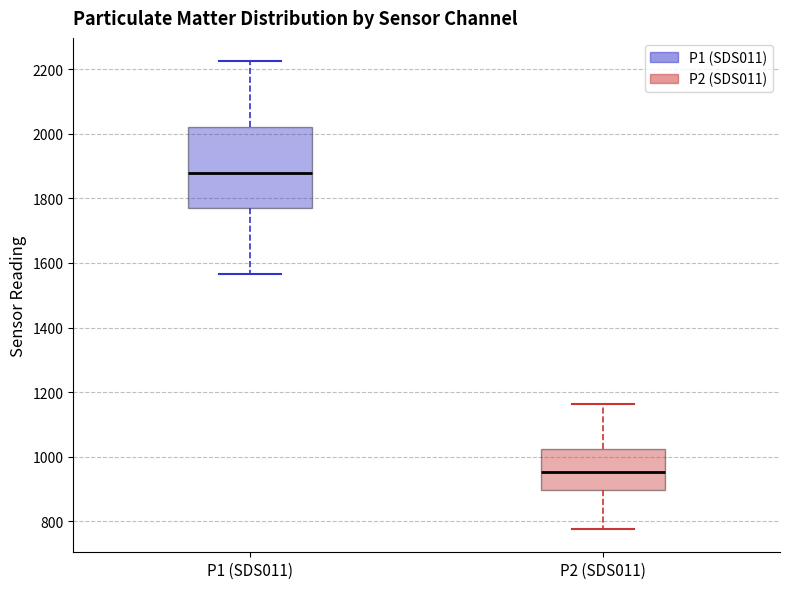

Which box's median line is the highest?

P1 (SDS011)